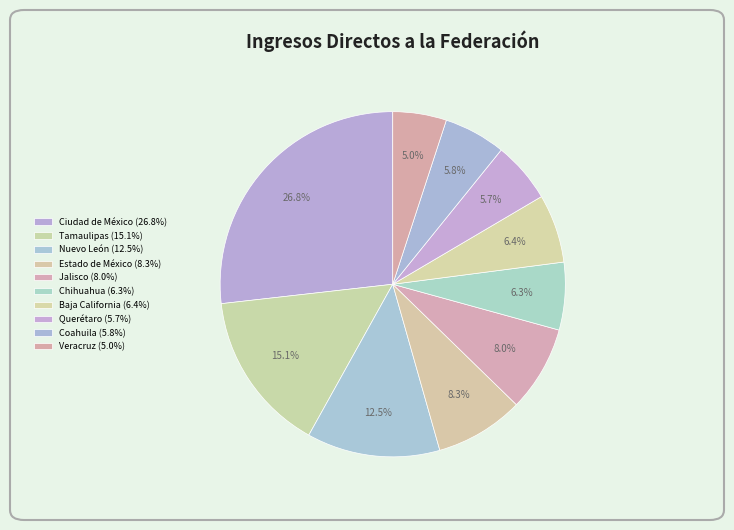

Count the number of slices in the pie.

10